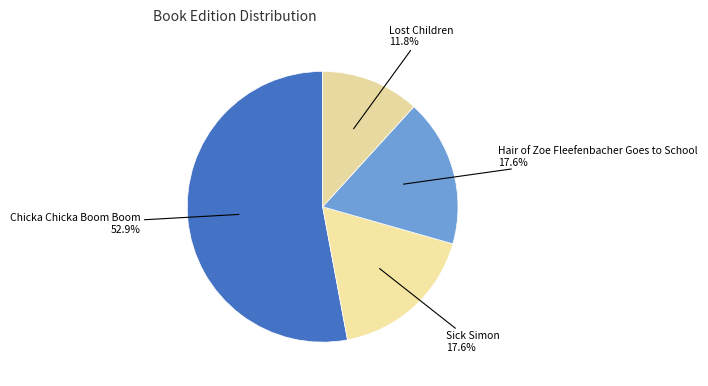

Which slice is the smallest?

Lost Children